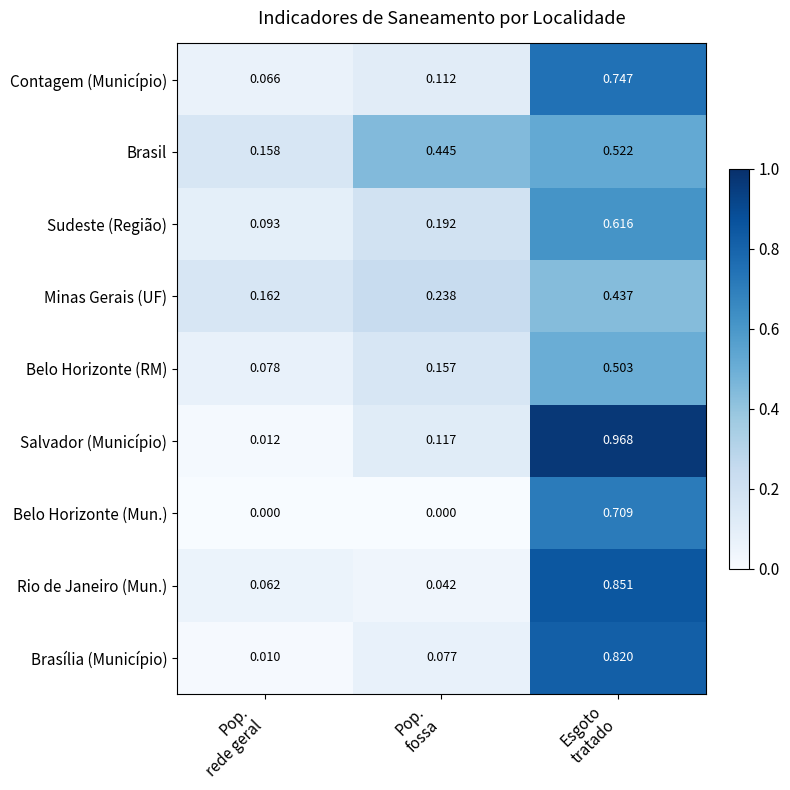

Which series has the largest range (max minus min)?

Salvador (Município)